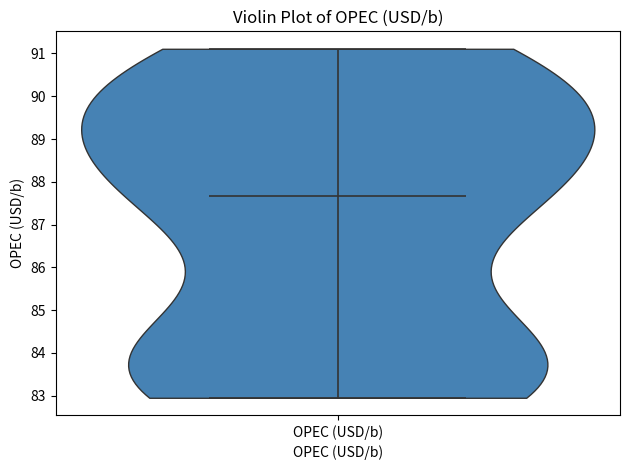

Read this violin plot against the y-axis: where its median line is, and the lowest and highest points the violin reaches. The values are not printed on the chart, so give them approximately, as read against the axis.

median line 87.7, lowest point 83.0, highest point 91.1